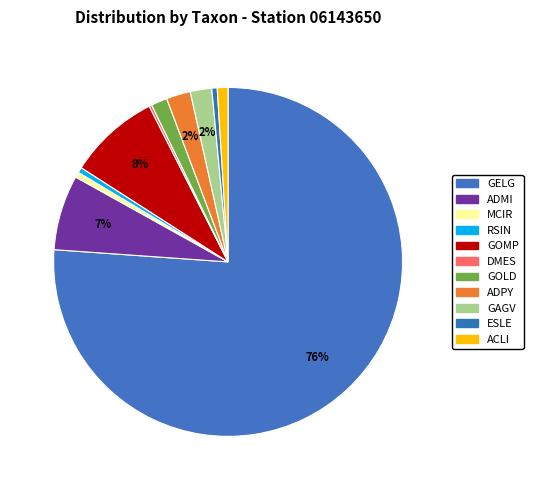

True or false: GOMP accounts for 8% of the total.

True